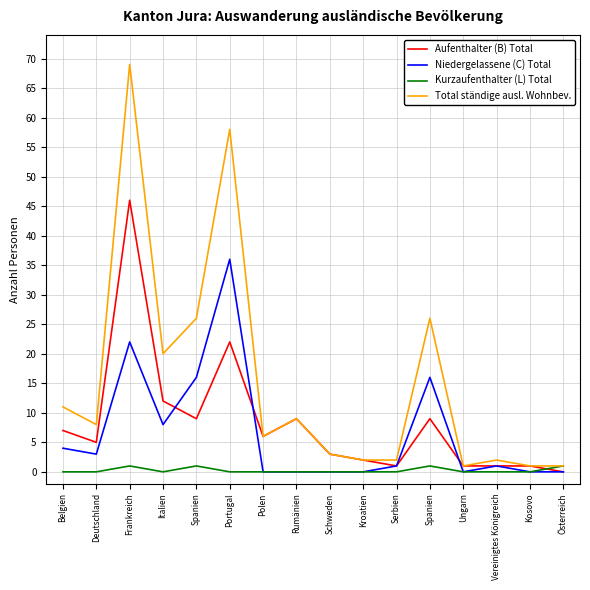

How many intersections are there between Aufenthalter (B) Total and Niedergelassene (C) Total?

3